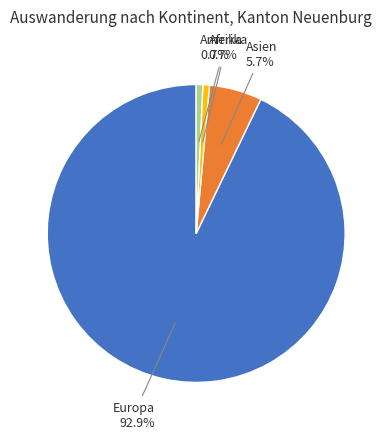

What is the largest slice in the pie chart?

Europa